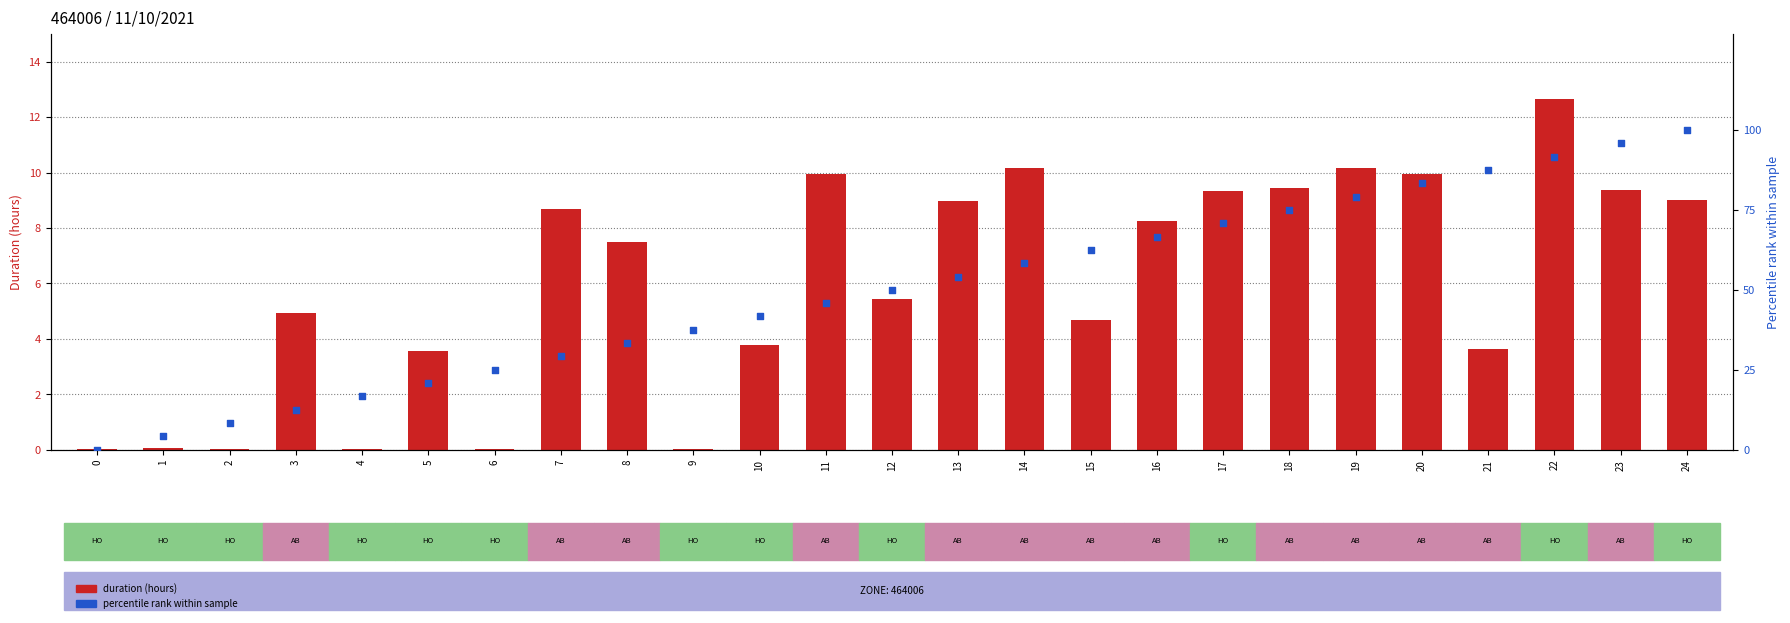

What are all the series names shown in the legend?

duration (hours), percentile rank